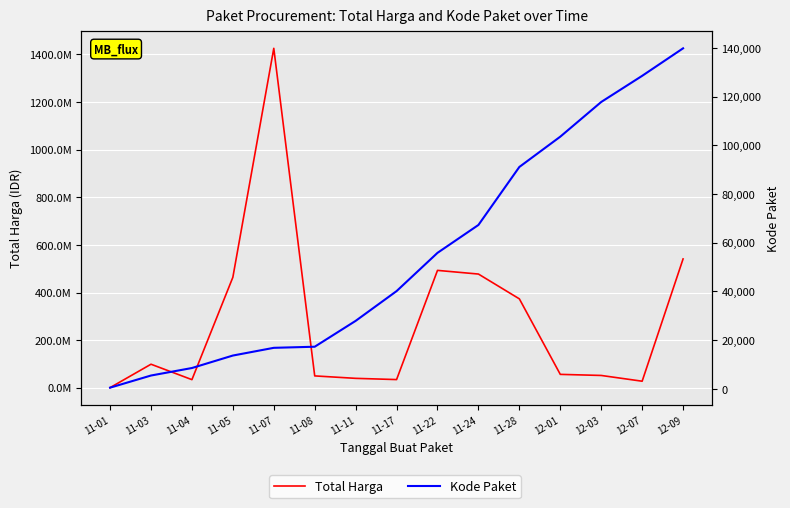

True or false: Kode Paket has more than 0 points higher than both neighbors.

False